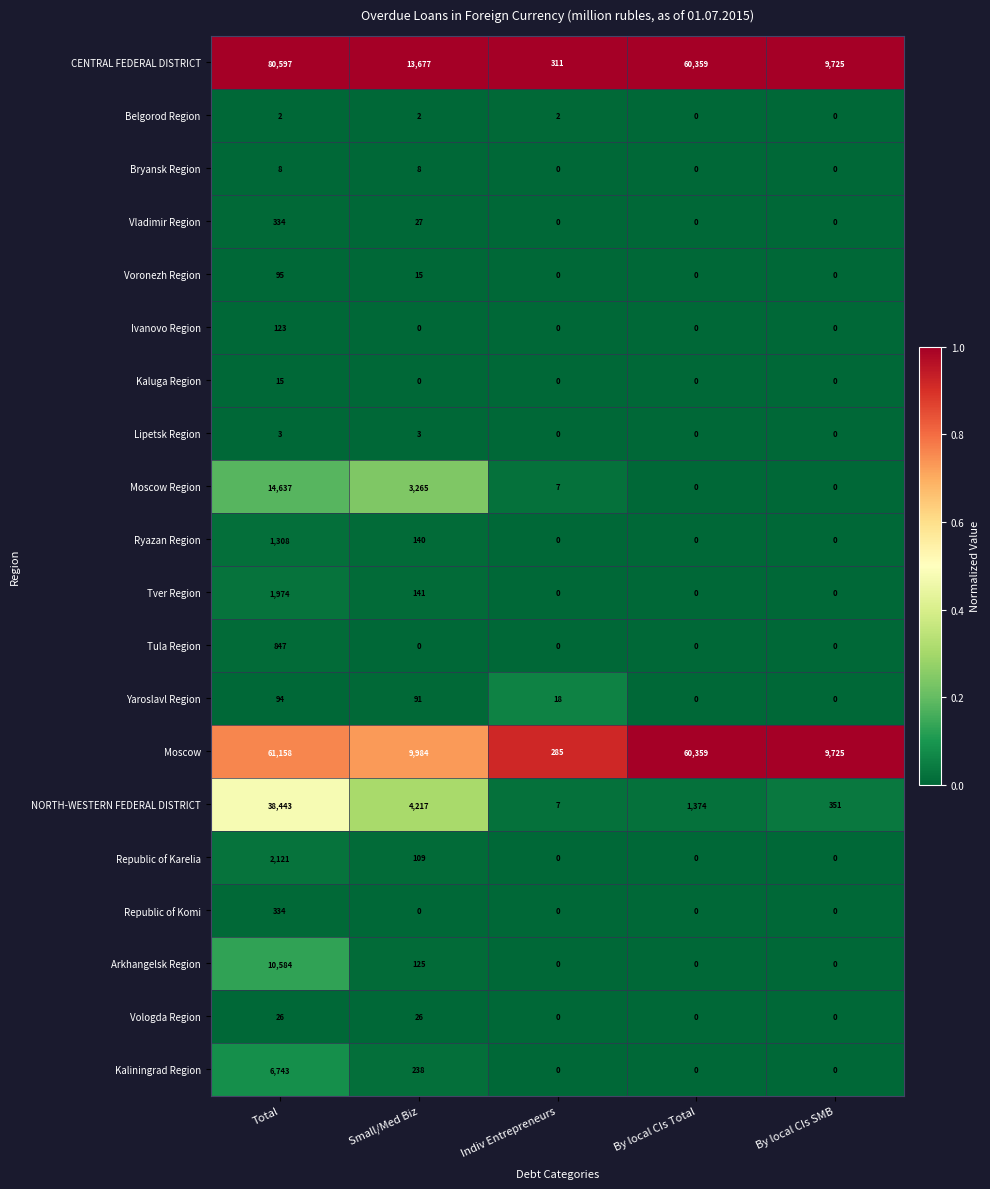

List the labels in order of NORTH-WESTERN FEDERAL DISTRICT value, smallest first.

Indiv Entrepreneurs, By local CIs SMB, By local CIs Total, Small/Med Biz, Total